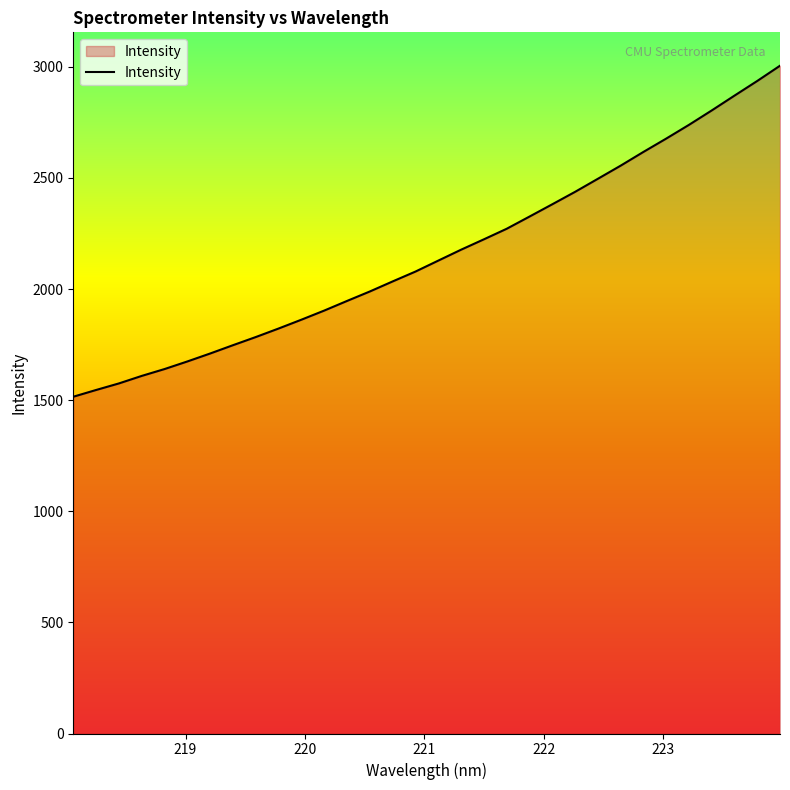

What is the difference between the maximum and minimum values?

1489.6